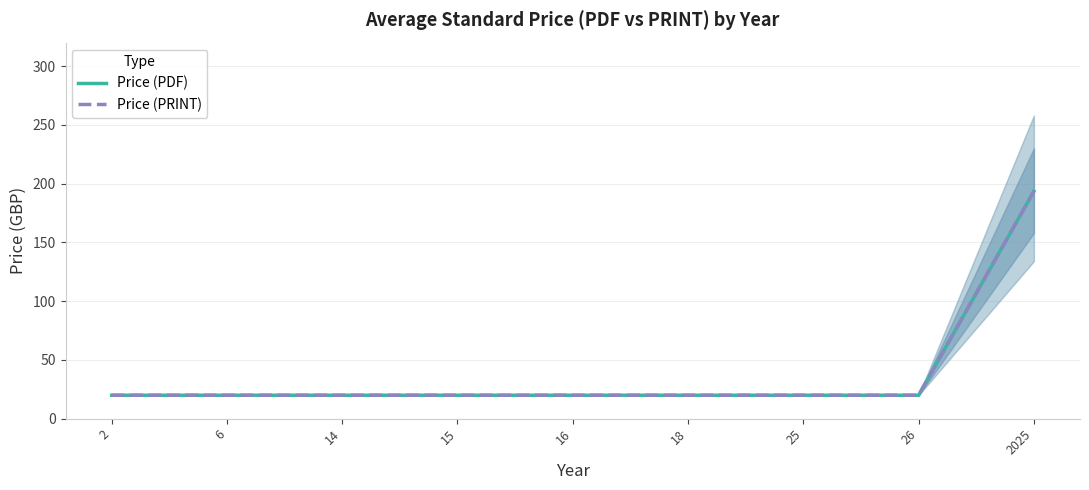

Which series has the largest total across all categories?

Price (PDF)